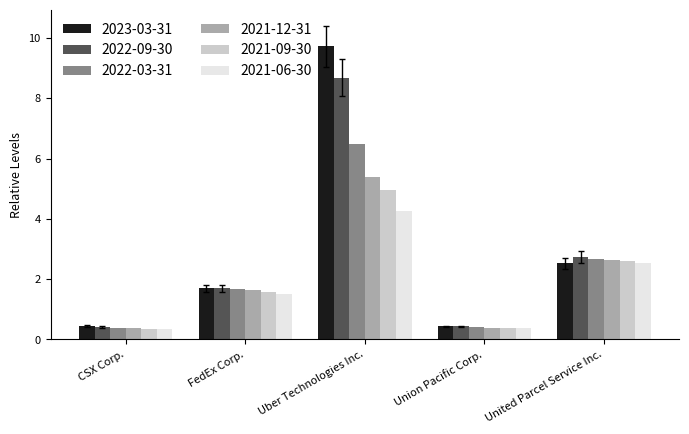

Is it true that 2021-09-30 equals 0.4 at CSX Corp.?

True